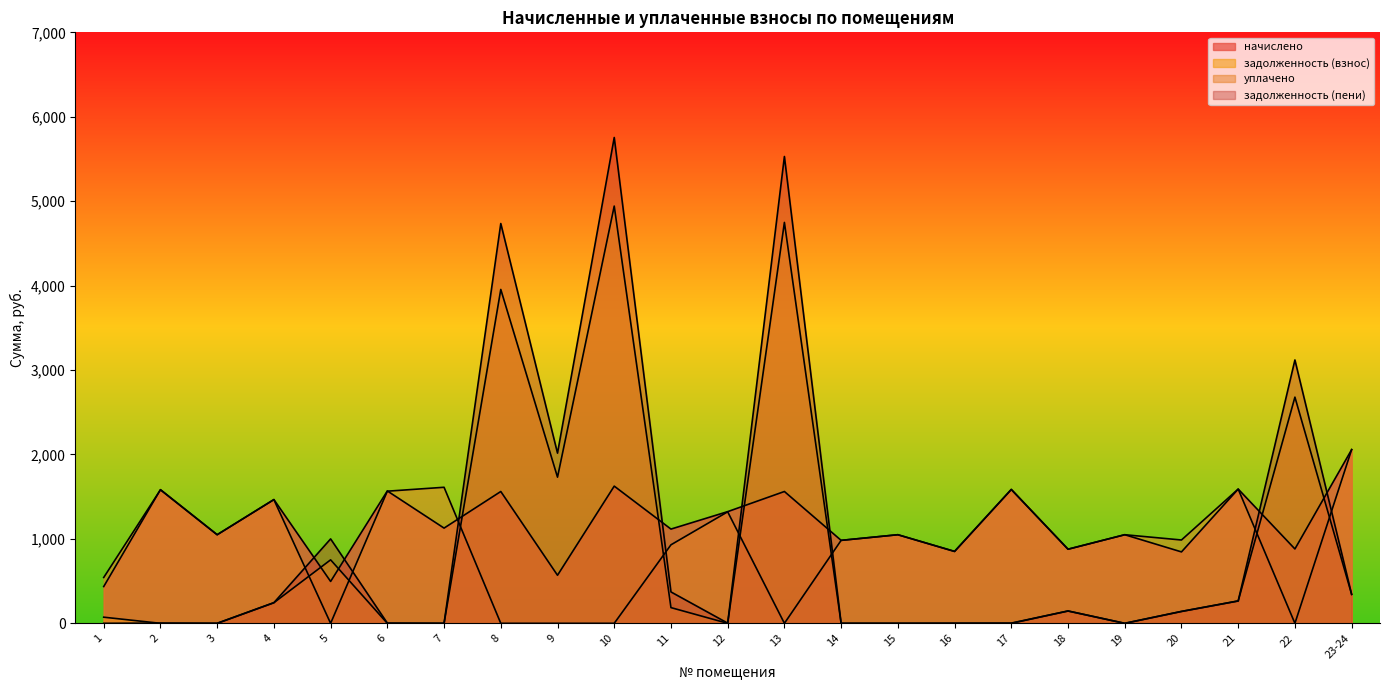

What is the total value across all series at 2?

3167.3